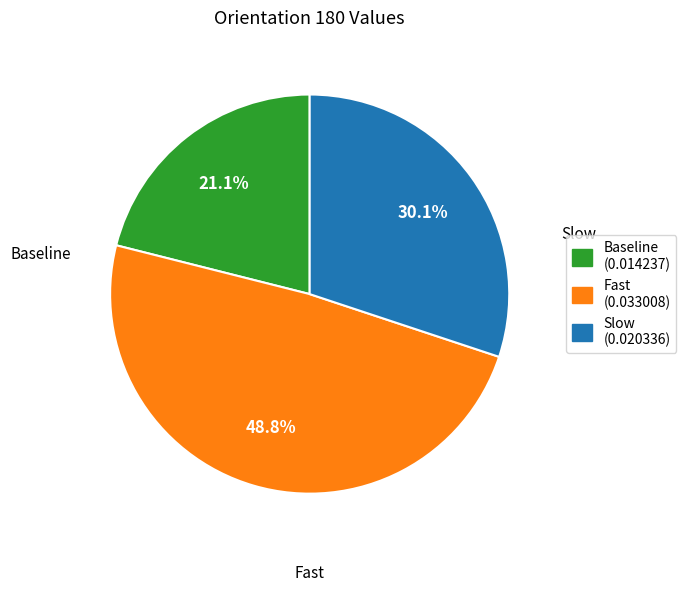

What is the smallest slice in the pie chart?

Baseline